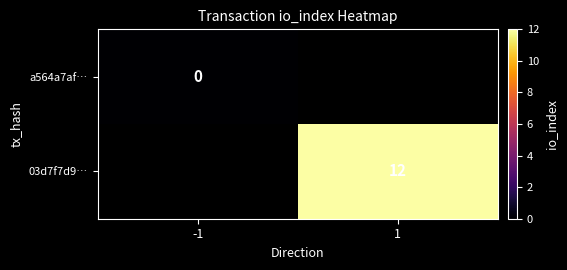

What is the approximate value of 03d7f7d9… at 1?

12.0